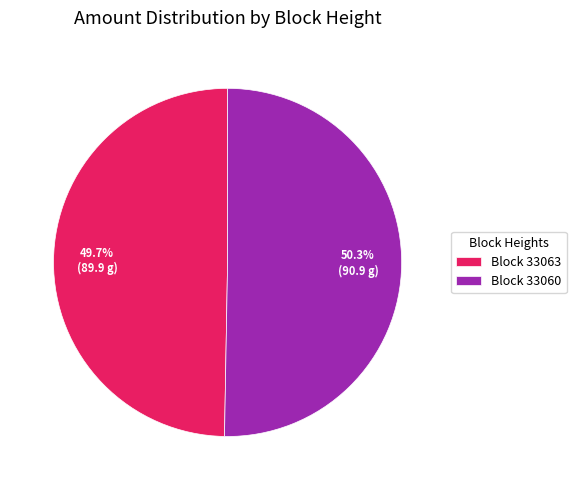

Approximately how many times larger is the value at Block 33063 compared to Block 33060?

1.0